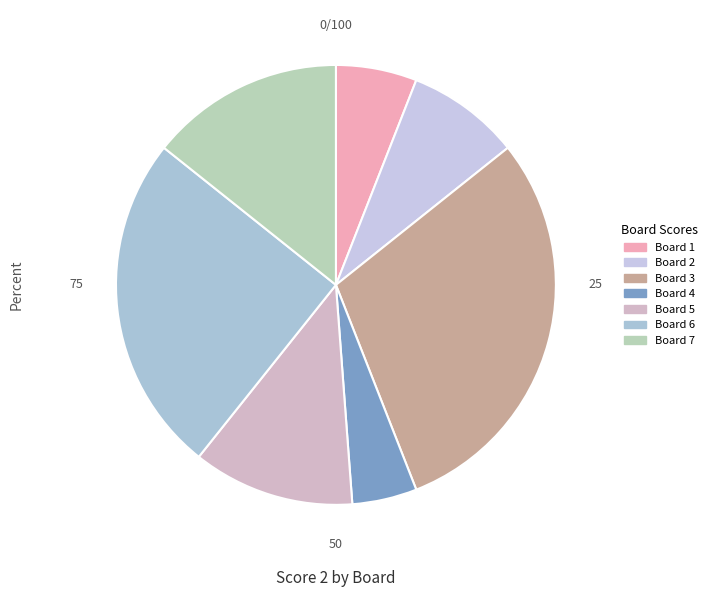

Is it true that Board 7 is 3% of the pie?

False